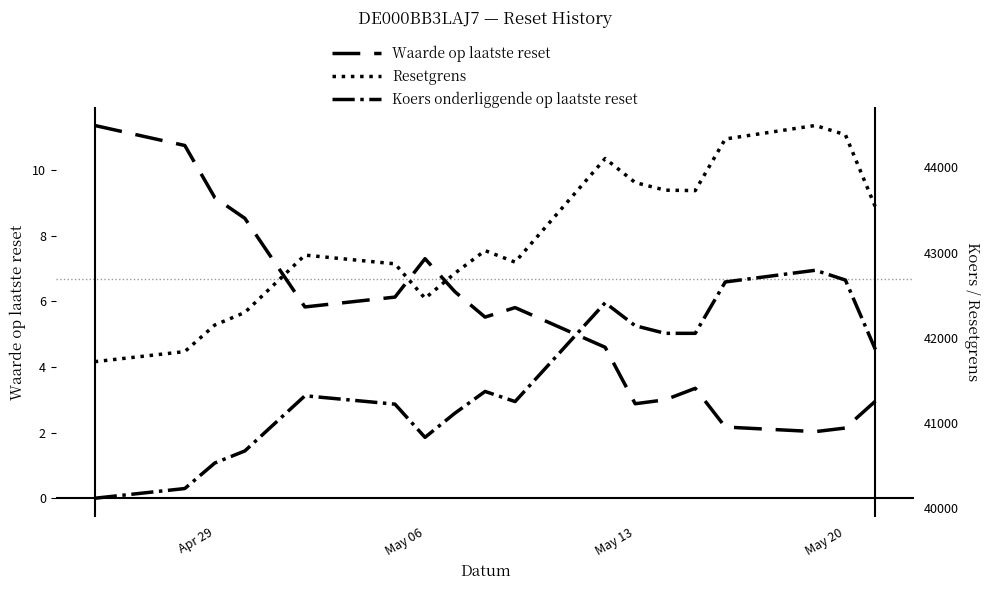

What is the maximum value for Waarde op laatste reset?

11.4